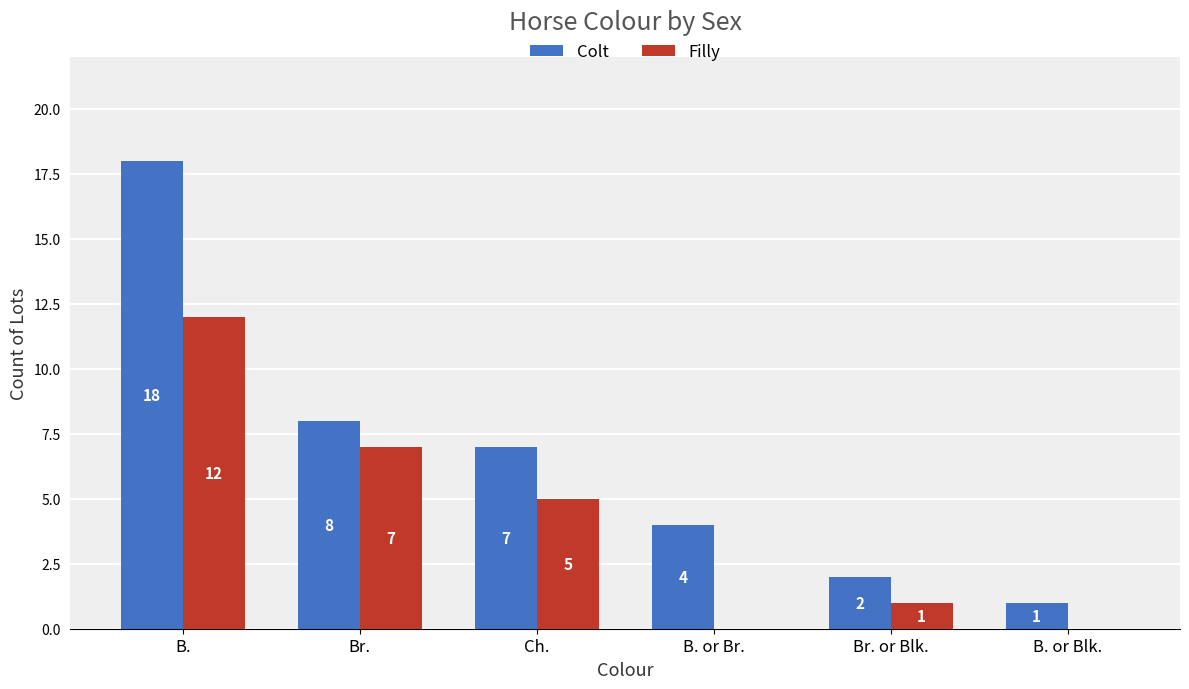

Between B. and B. or Blk., which series saw the biggest shift?

Colt